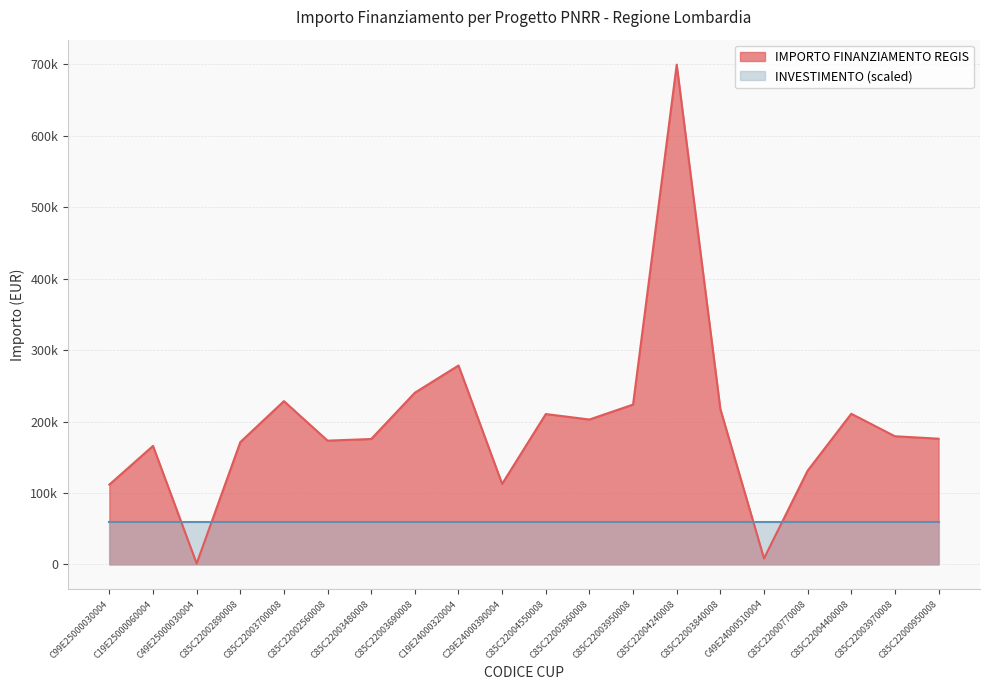

What is the label of the 1st point from the left?

C99E25000030004